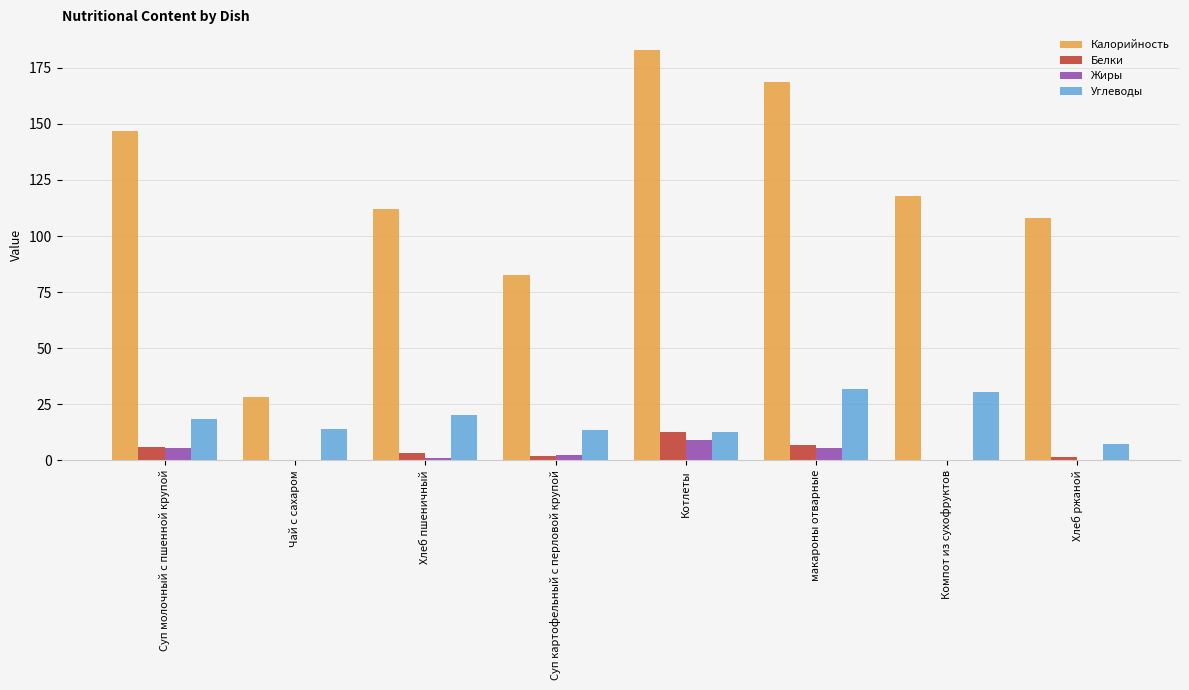

Which category has the highest value in the Белки series?

Котлеты